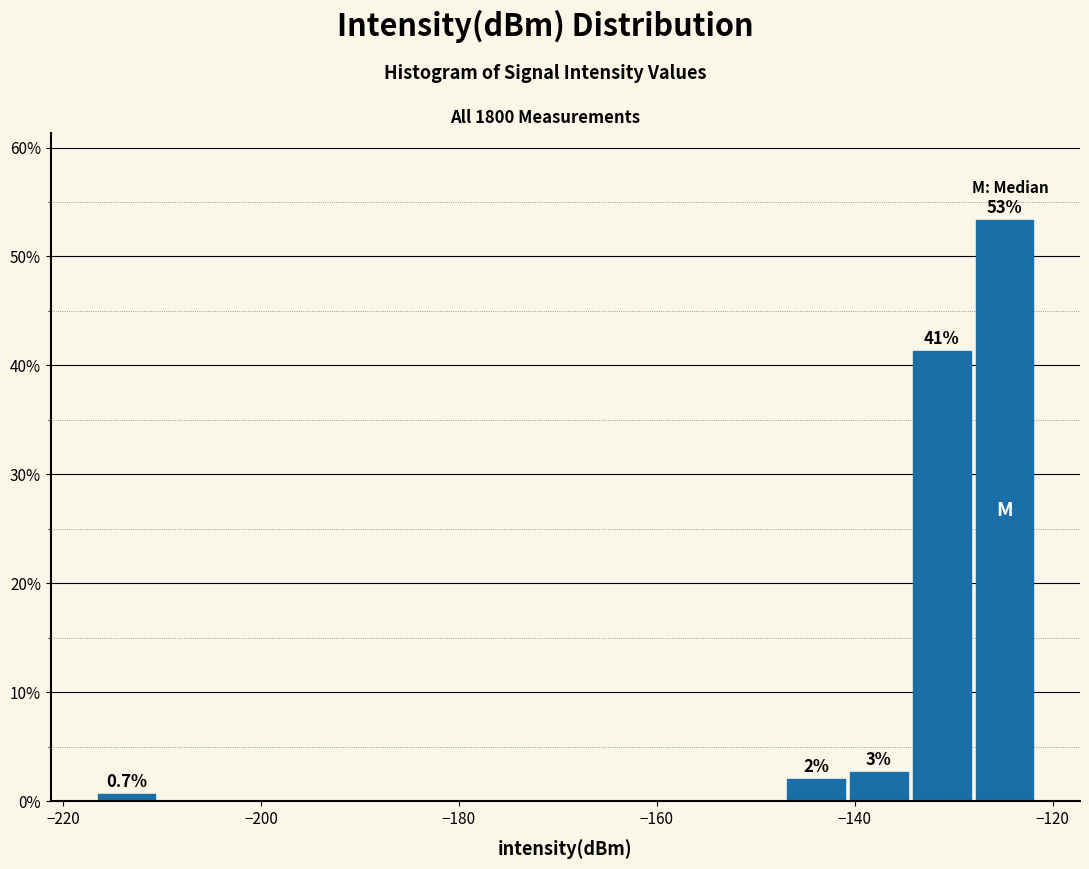

Read against the x-axis, roughly where is the centre of the tallest bar?

-124